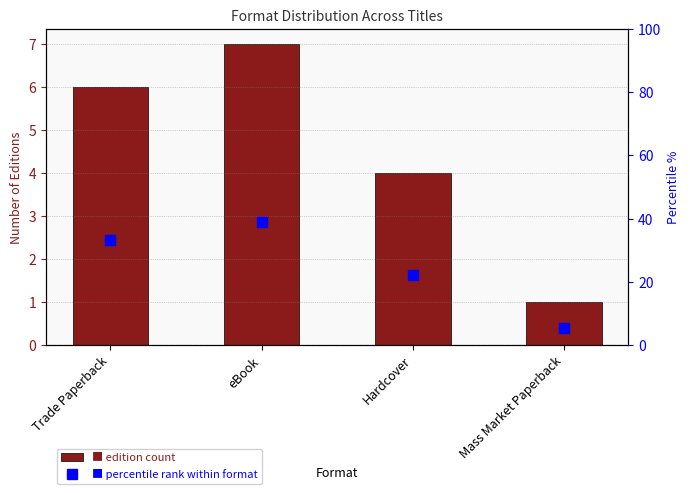

Which category has the lowest value in the Edition Count series?

Mass Market Paperback